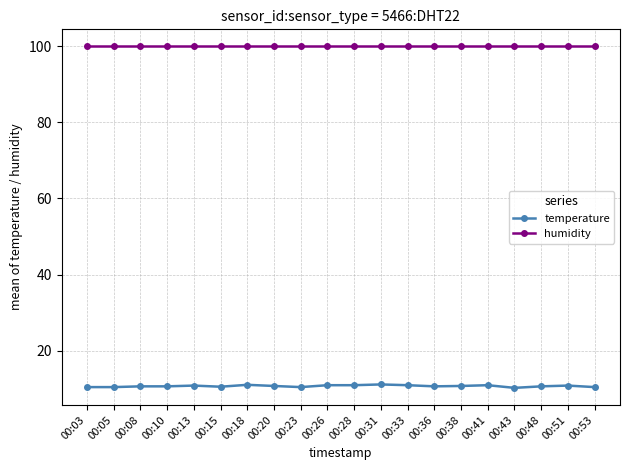

The value of temperature at 00:33 is 11.0. True or false?

True